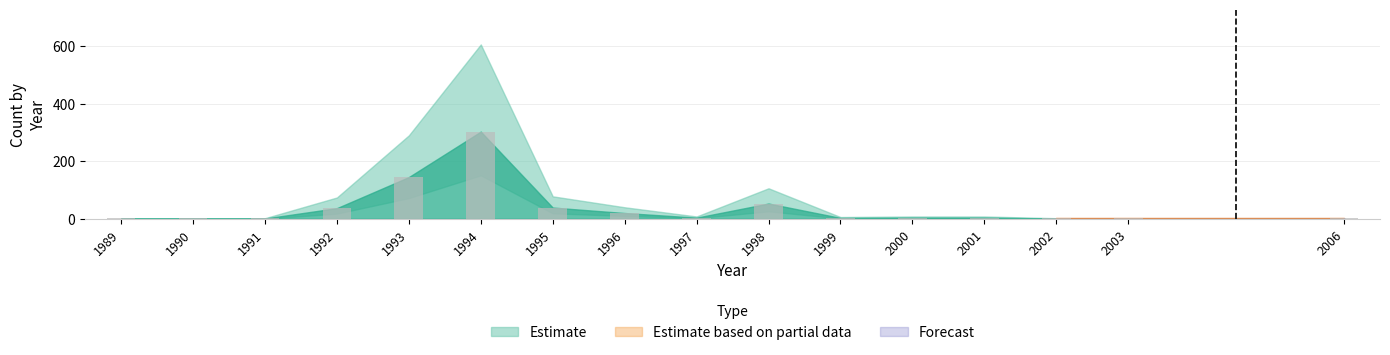

True or false: the data shows 3 at 1999.

True